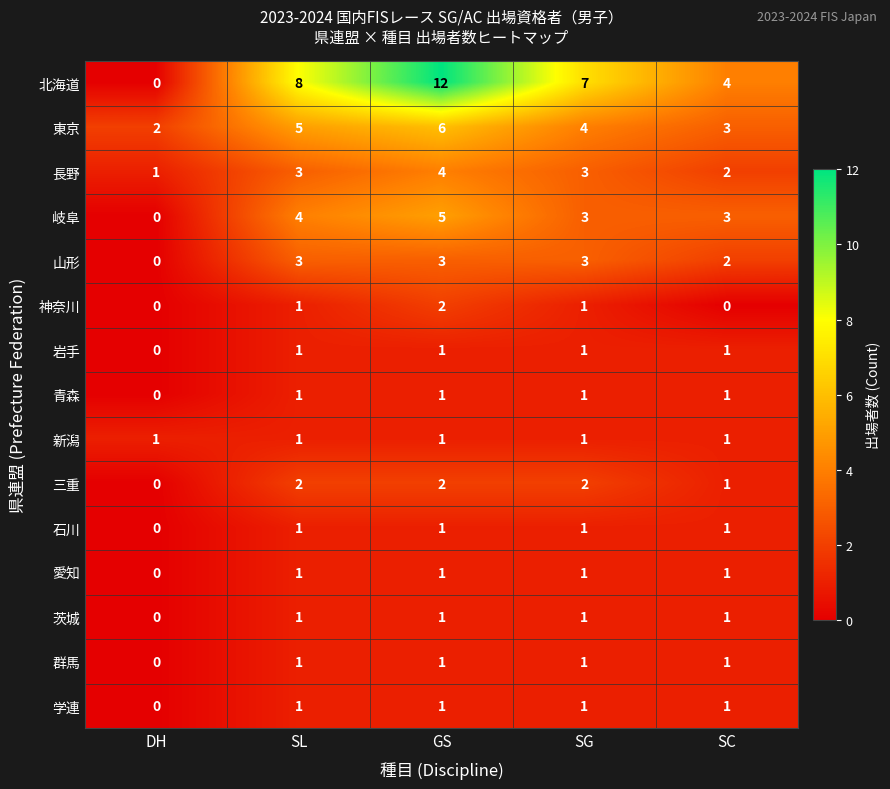

Which series has the largest total across all categories?

北海道